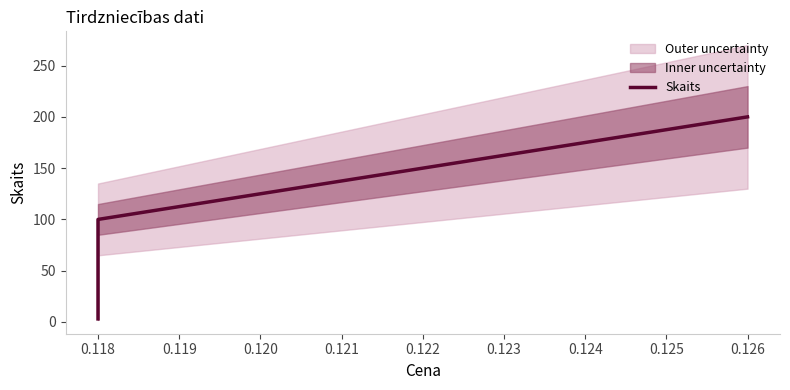

Where does the data first go above 100?

0.126